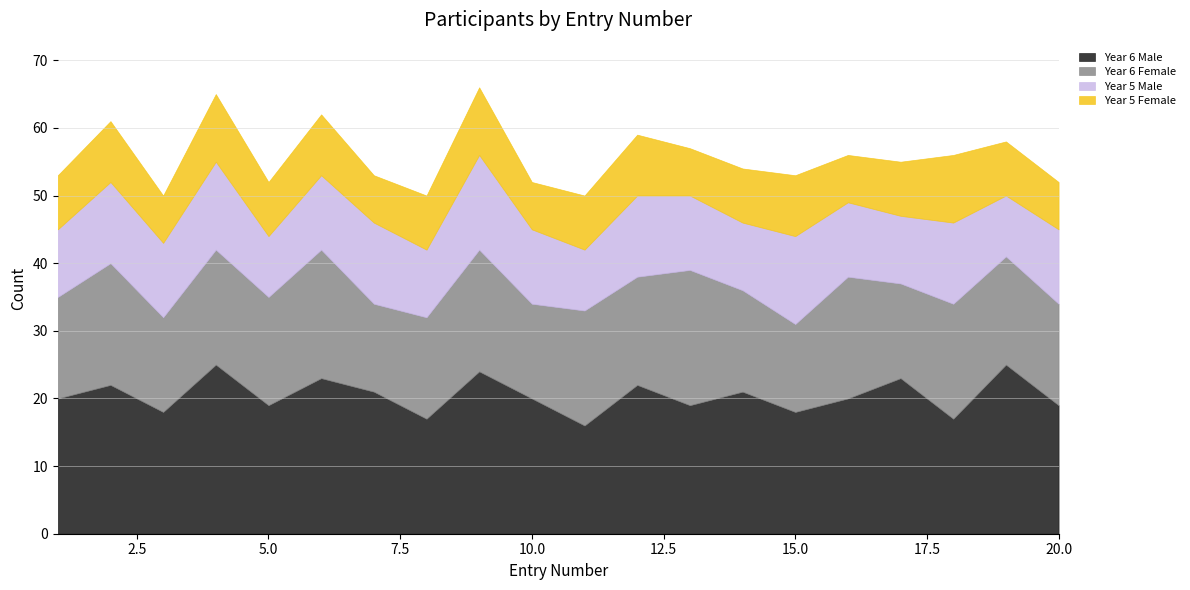

At which category does Year 6 Male reach its first local valley?

3